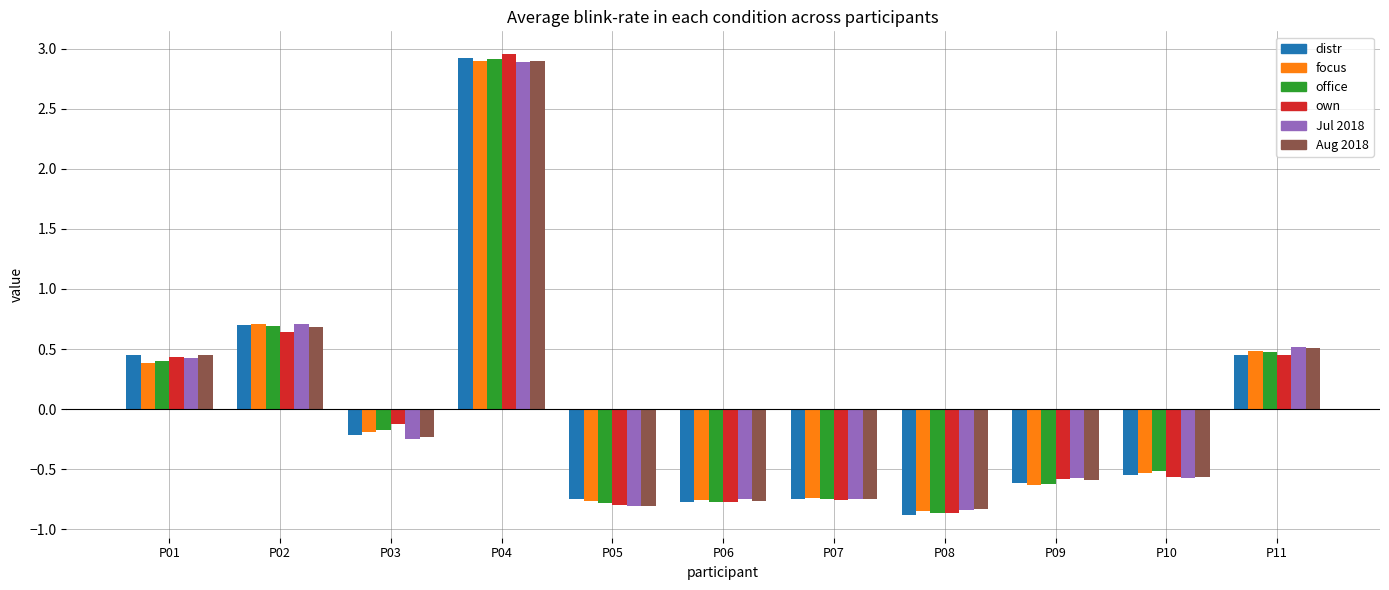

Which label corresponds to the largest value in the chart?

P04